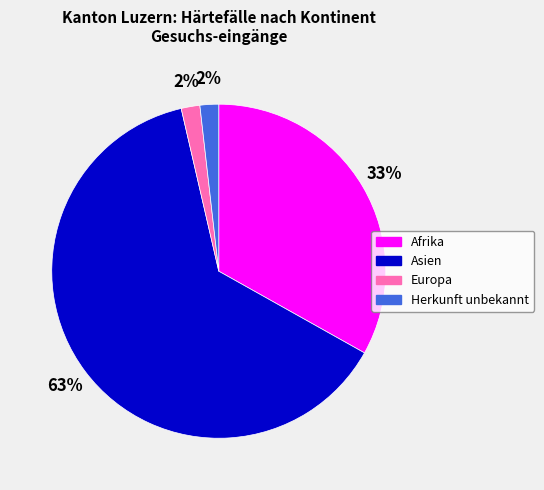

True or false: Asien accounts for 63% of the total.

True